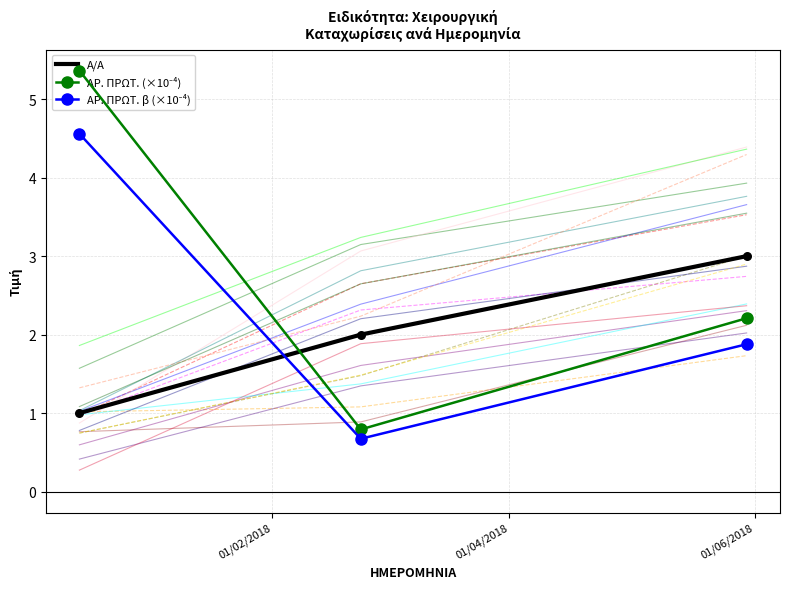

Is the value of Α/Α at 01/02/2018 greater than the value of ΑΡ. ΠΡΩΤ. (×10⁻⁴) at 01/06/2018?

No